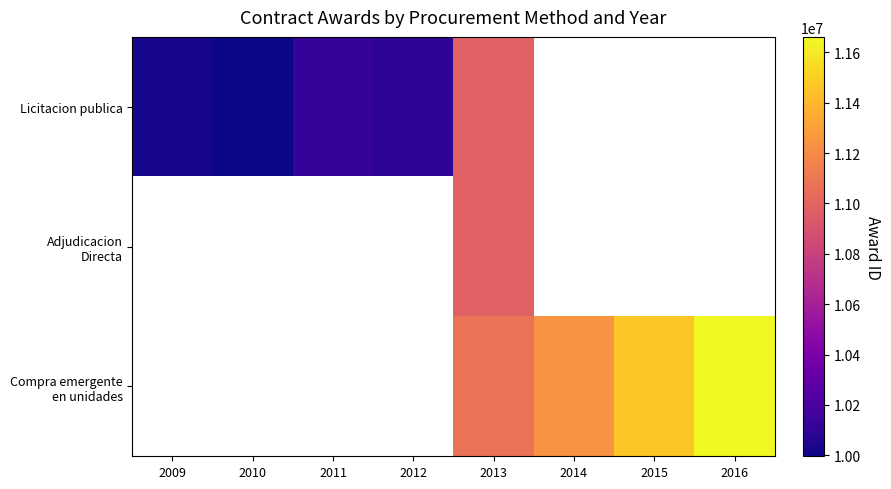

How many data points does each series have?

8